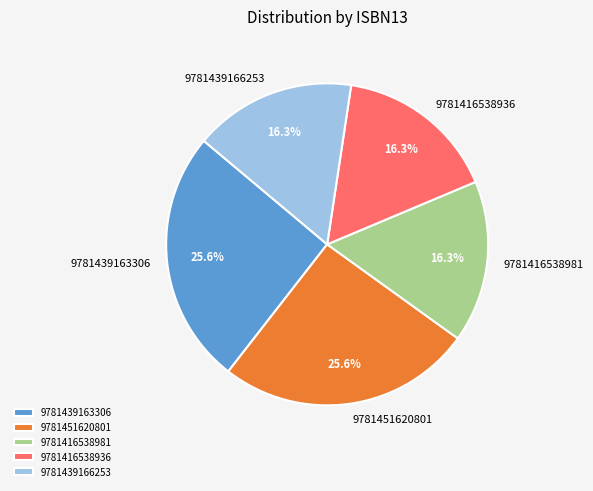

How much of the chart is everything except 9781416538981?

83.7%